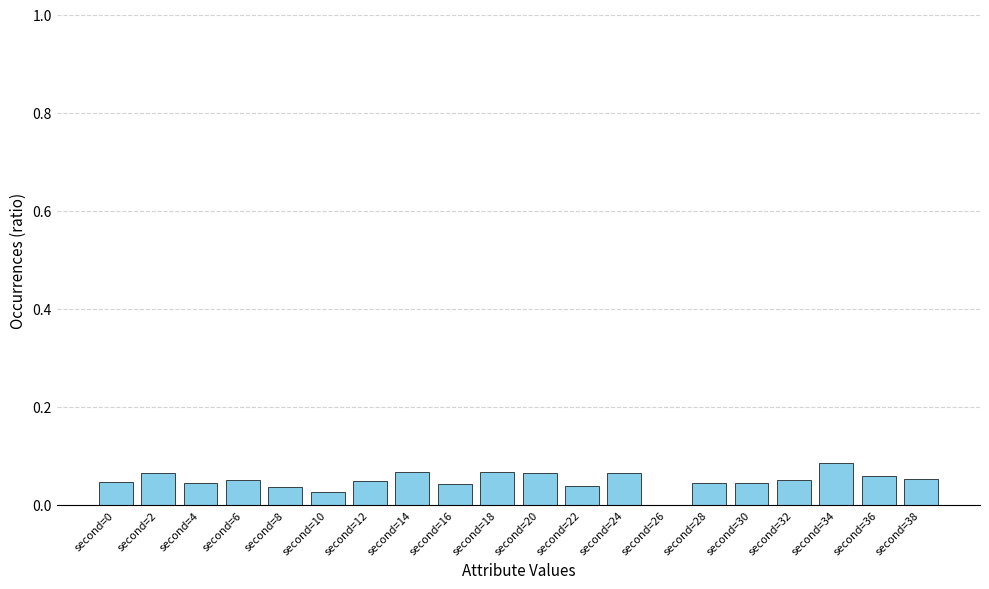

How many categories are shown in the chart?

20